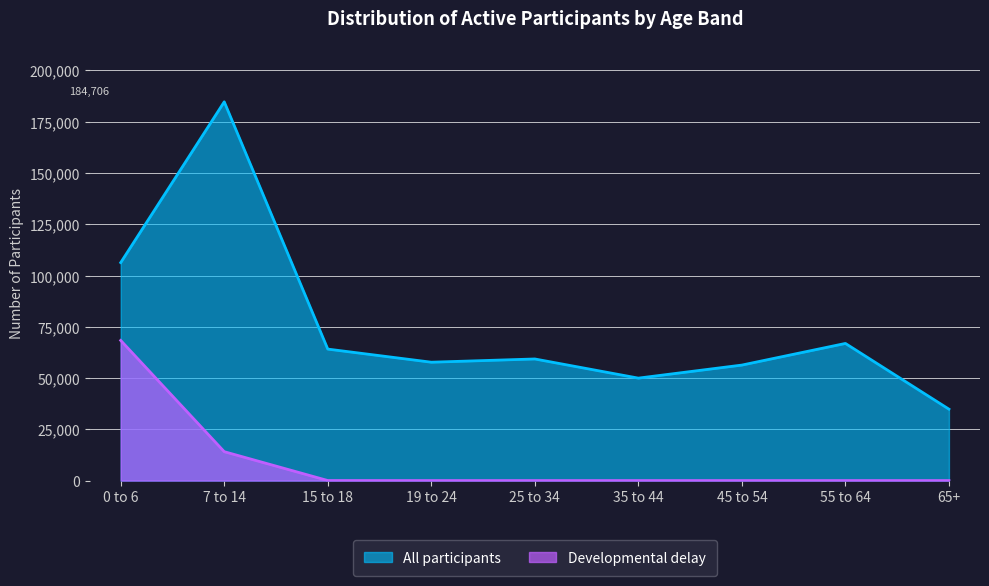

At which label does All participants reach its peak?

7 to 14